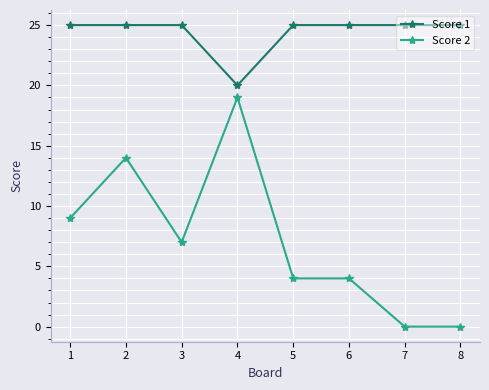

Count the number of data series in this chart.

2